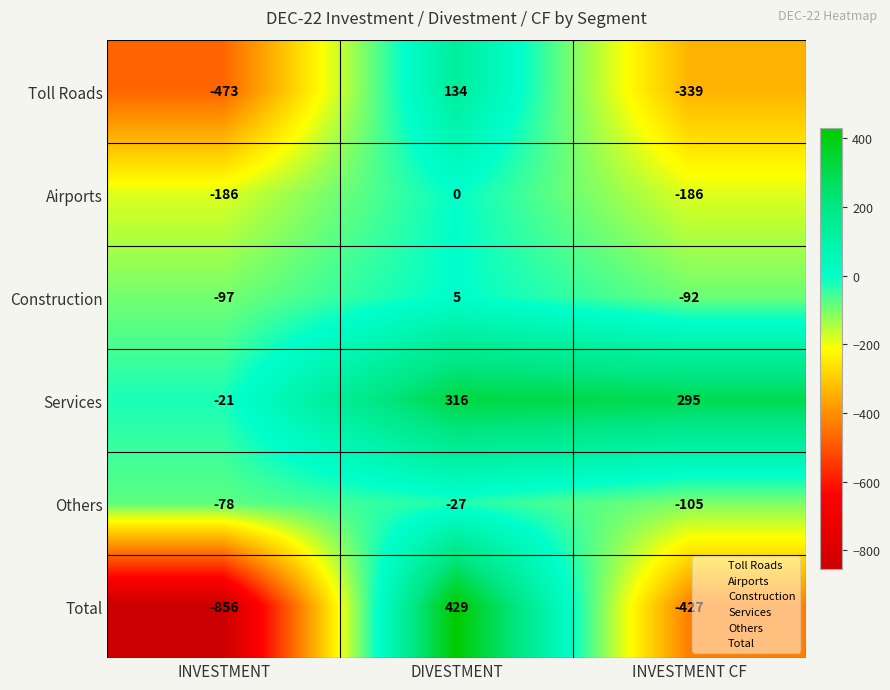

Reading right to left, extract all data points from this chart.

Toll Roads: INVESTMENT CF=-339	DIVESTMENT=134	INVESTMENT=-473
Airports: INVESTMENT CF=-186	DIVESTMENT=0	INVESTMENT=-186
Construction: INVESTMENT CF=-92	DIVESTMENT=5	INVESTMENT=-97
Services: INVESTMENT CF=295	DIVESTMENT=316	INVESTMENT=-21
Others: INVESTMENT CF=-105	DIVESTMENT=-27	INVESTMENT=-78
Total: INVESTMENT CF=-427	DIVESTMENT=429	INVESTMENT=-856